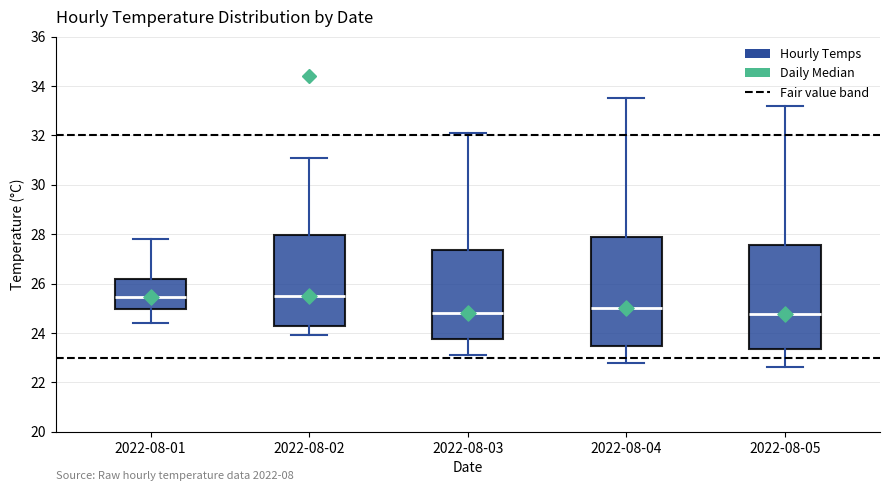

Where is the lower edge of the box for 2022-08-01 on the y-axis? The values are not printed on the chart, so give them approximately, as read against the axis.

25.0